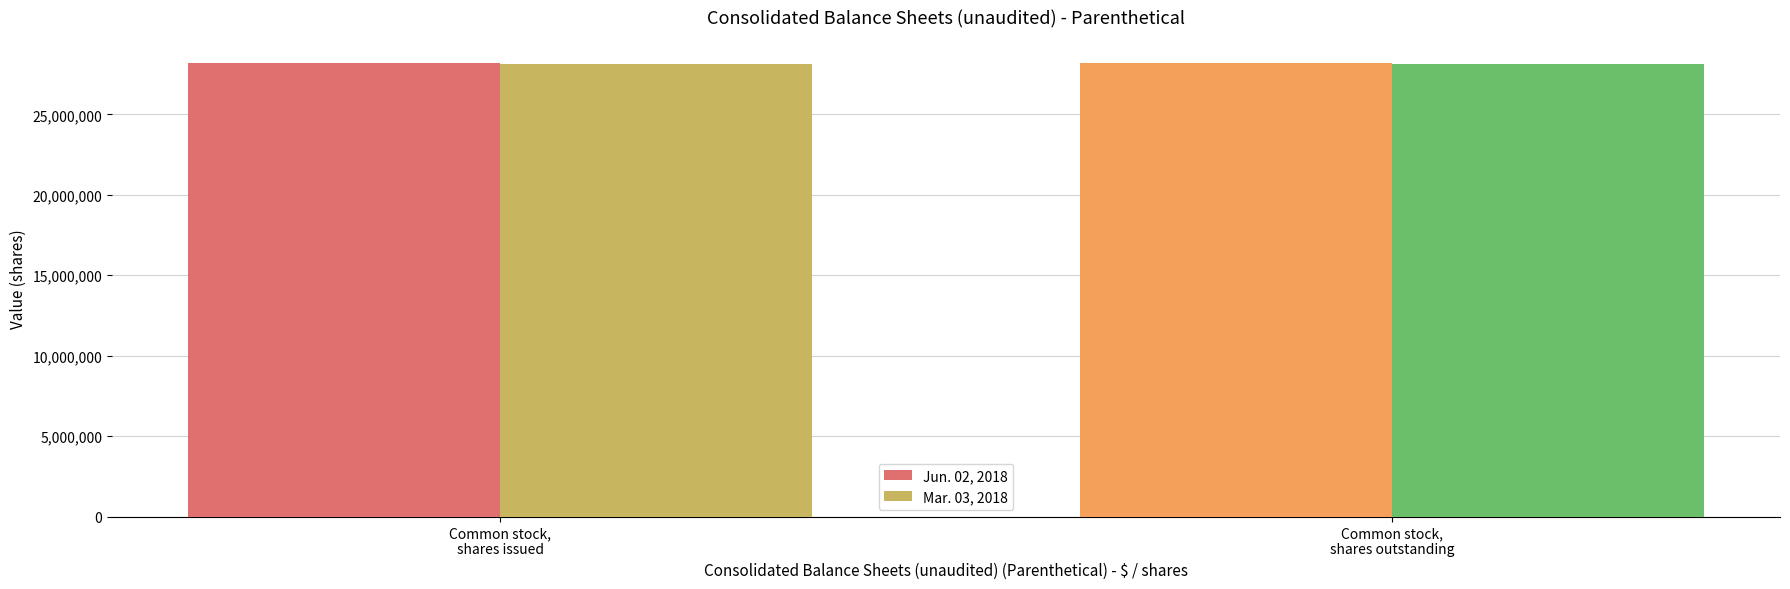

What are all the series names shown in the legend?

Jun. 02, 2018, Mar. 03, 2018